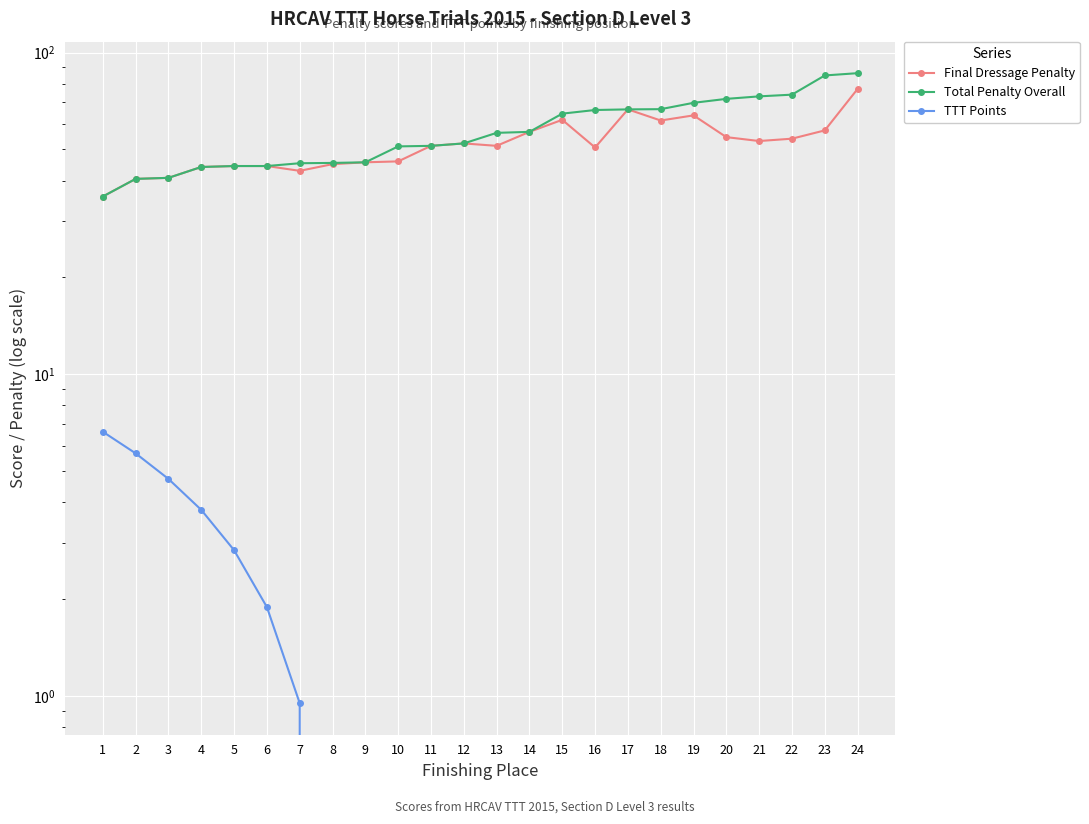

Reading left to right, extract all data points from this chart.

Final Dressage Penalty: 35.7	40.5	40.8	44.1	44.4	44.4	42.9	45.0	45.6	45.9	51.3	52.2	51.3	56.7	61.8	50.7	66.6	61.5	63.8	54.6	53.1	54.0	57.3	77.1
Total Penalty Overall: 35.7	40.5	40.8	44.1	44.4	44.4	45.3	45.4	45.6	51.1	51.3	52.2	56.3	56.7	64.6	66.3	66.6	66.7	69.8	71.8	73.1	74.0	84.9	86.3
TTT Points: 6.6	5.7	4.7	3.8	2.8	1.9	0.9	0.0	0.0	0.0	0.0	0.0	0.0	0.0	0.0	0.0	0.0	0.0	0.0	0.0	0.0	0.0	0.0	0.0